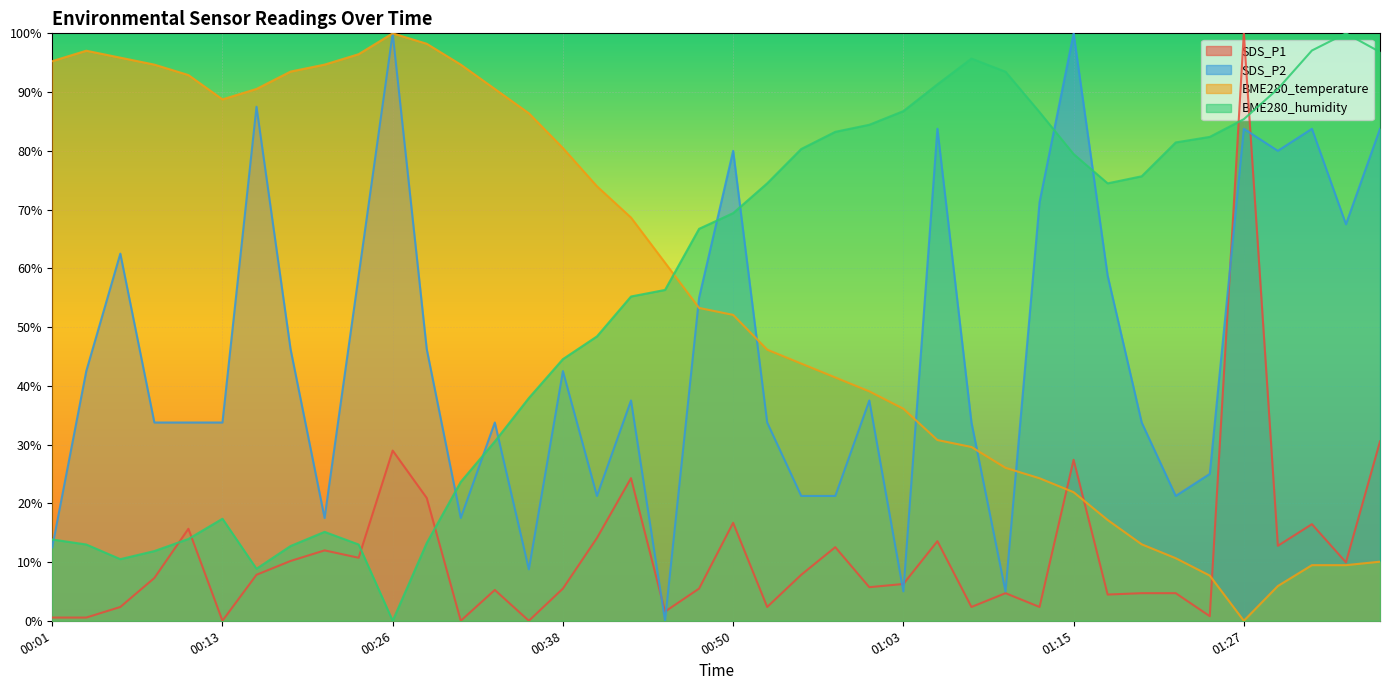

What is the sum of all BME280_humidity values?

2215.6